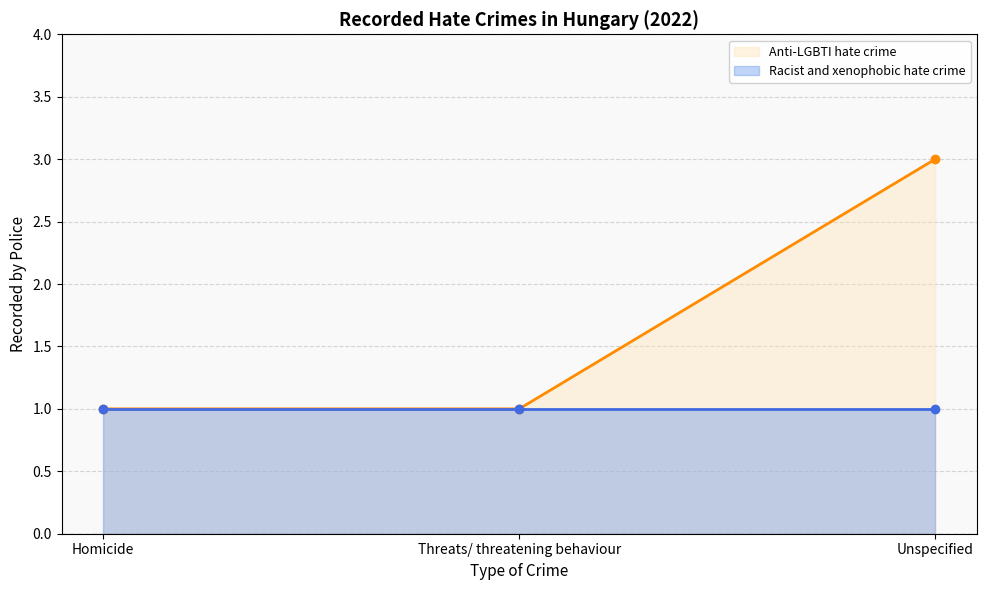

Which series changed the most between Homicide and Threats/ threatening behaviour?

Anti-LGBTI hate crime